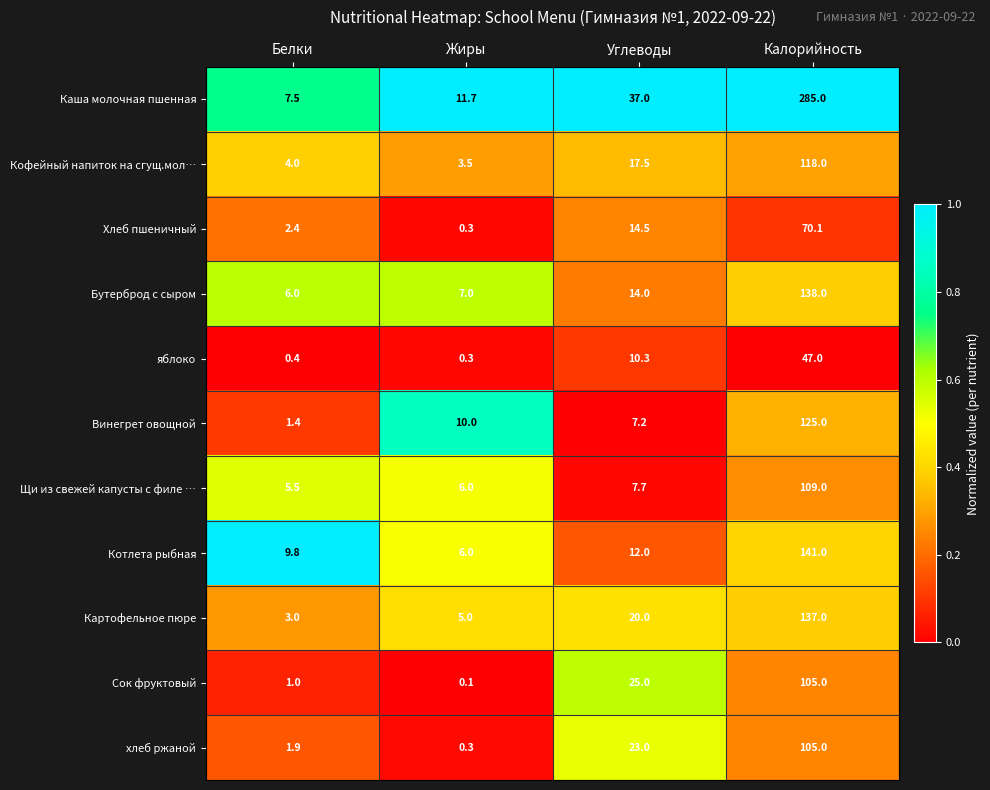

At how many categories does at least one series exceed 0?

4